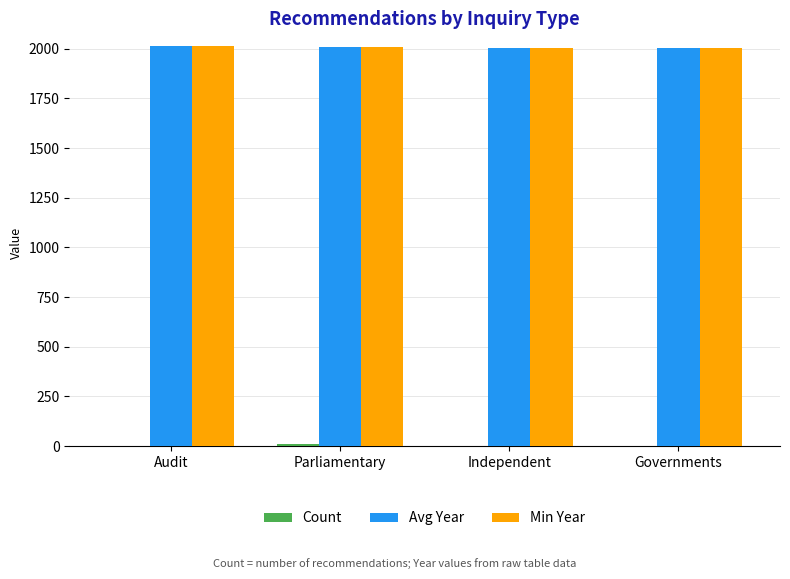

What is the sum of all Min Year values?

8031